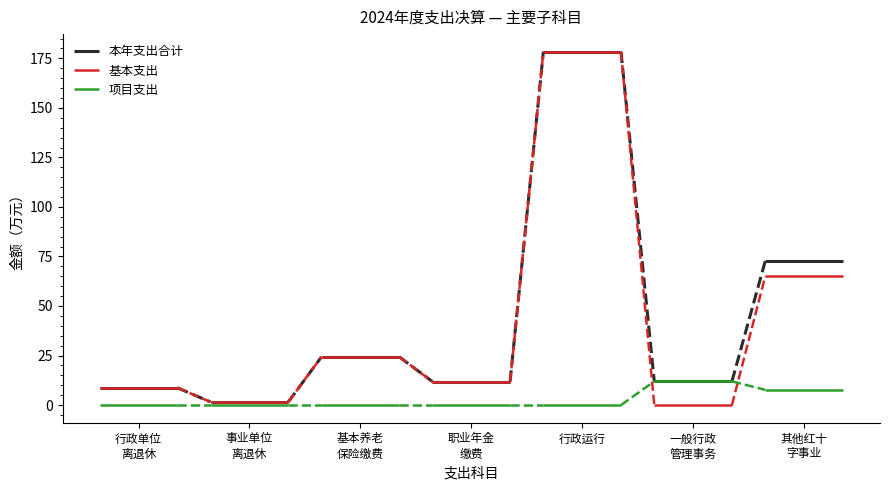

The value of 项目支出 at 行政单位
离退休 is 0.0. True or false?

True